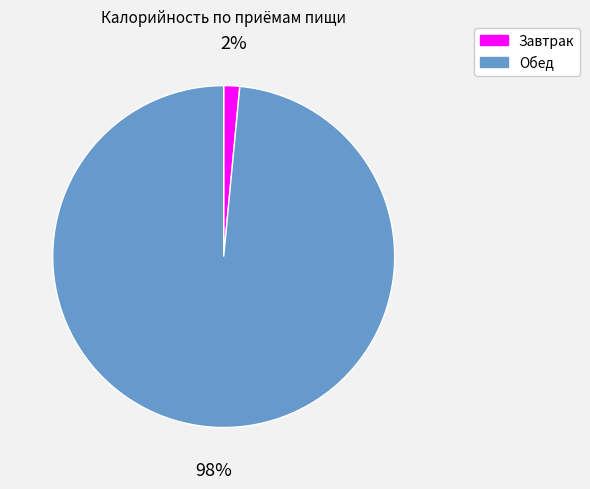

Rank the categories by value from lowest to highest.

Завтрак, Обед